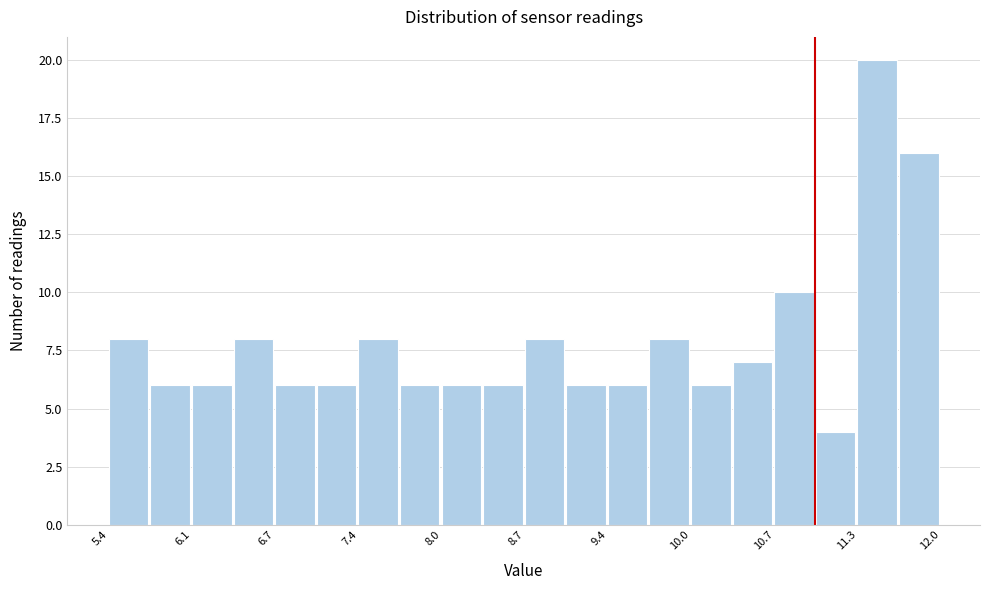

Around what value on the x-axis is the tallest bar? Give the approximate position of its centre, as read against the axis.

11.5